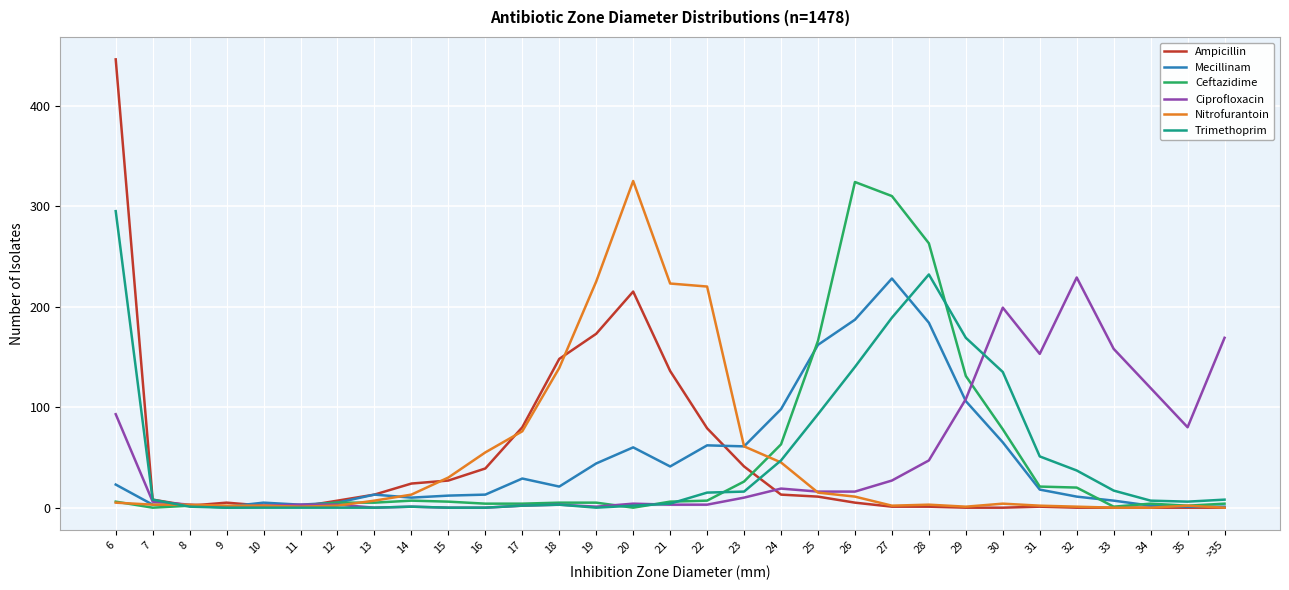

The Trimethoprim series shows 169 at 29. True or false?

True